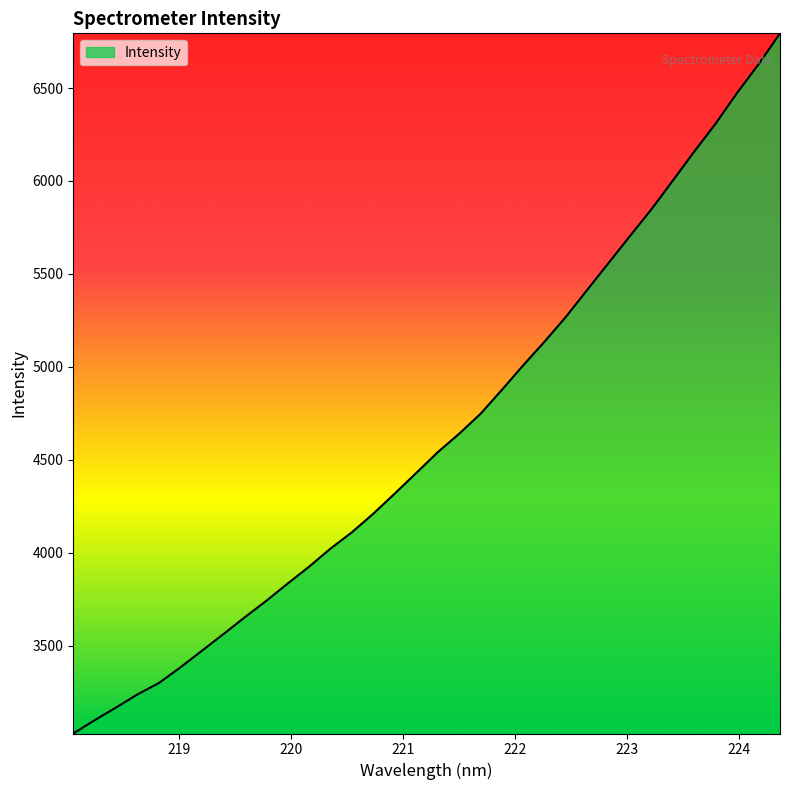

What is the difference between the maximum and minimum values?

3767.0